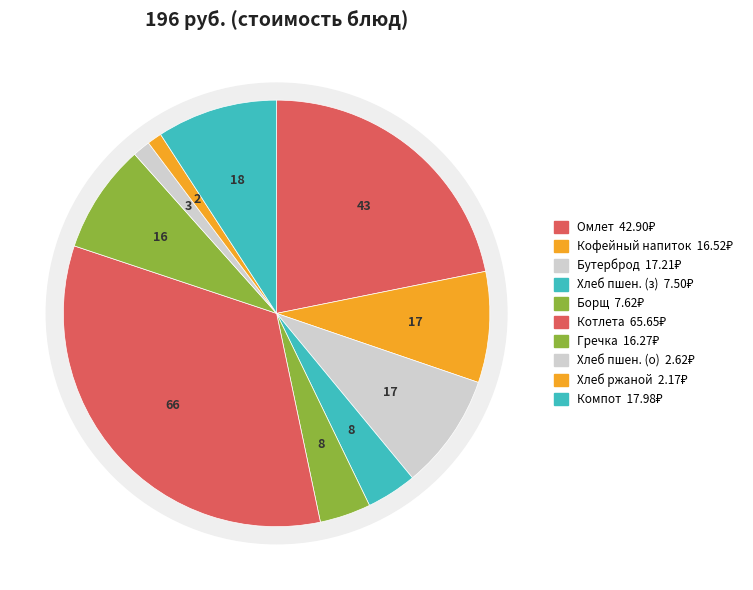

Approximately how many times larger is the value at Кофейный напиток на сгущенном молоке compared to Омлет натуральный с маслом?

0.4